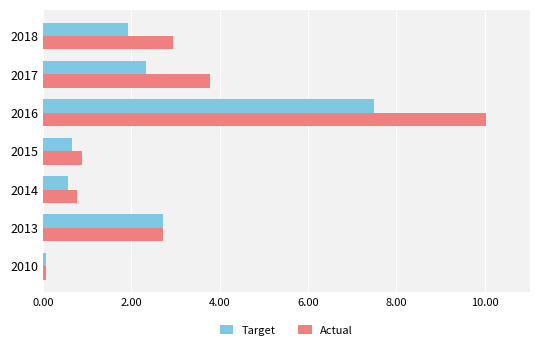

What is the difference between the maximum and minimum values in the Actual series?

9.9